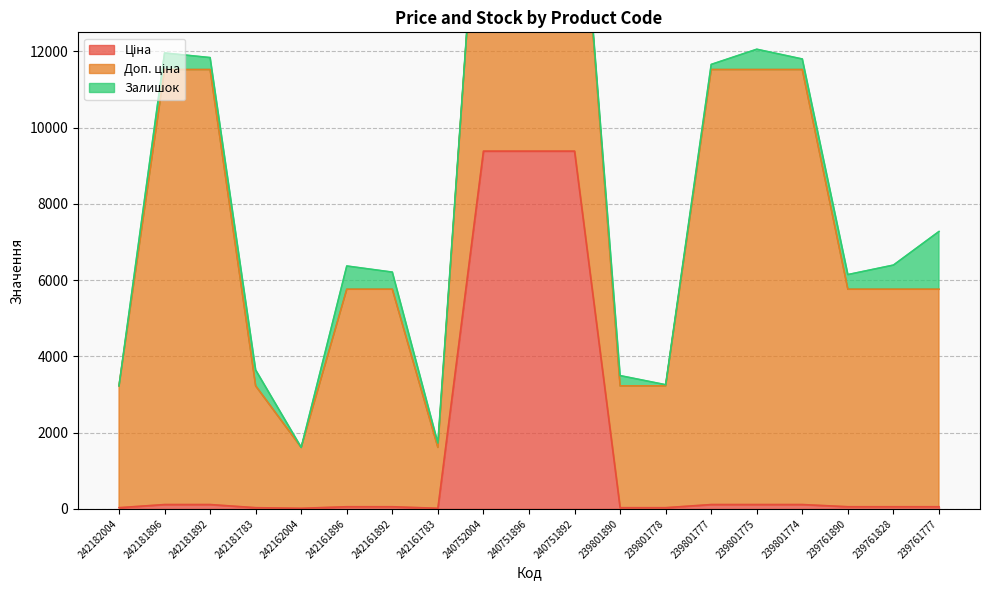

At 240752004, list the series in order from largest to smallest.

Ціна, Доп. ціна, Залишок